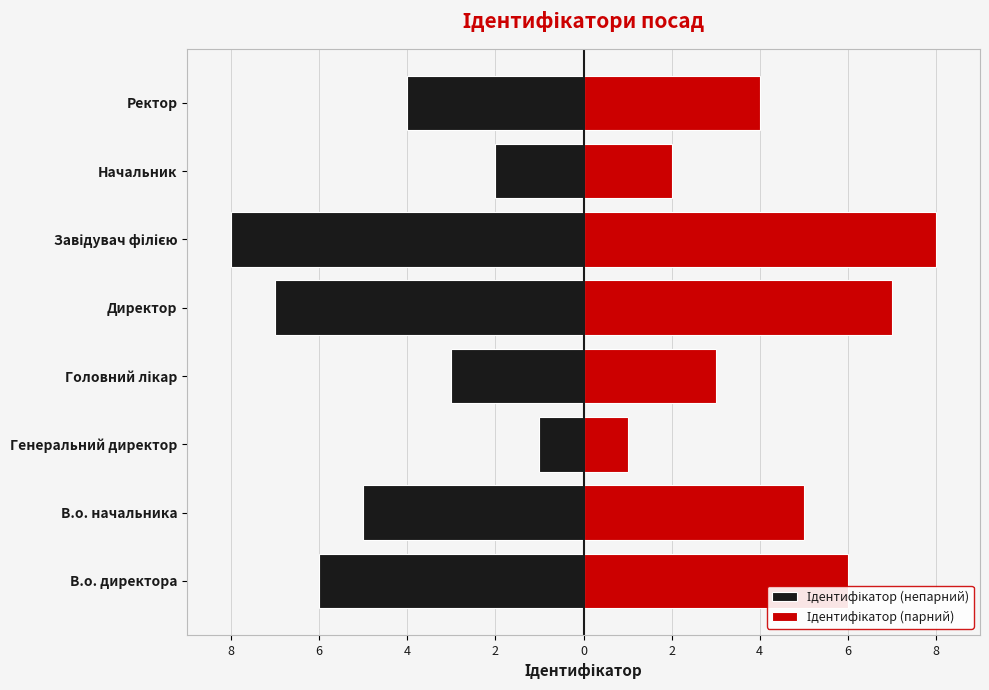

Which series has the widest spread of values?

Ідентифікатор (непарний)